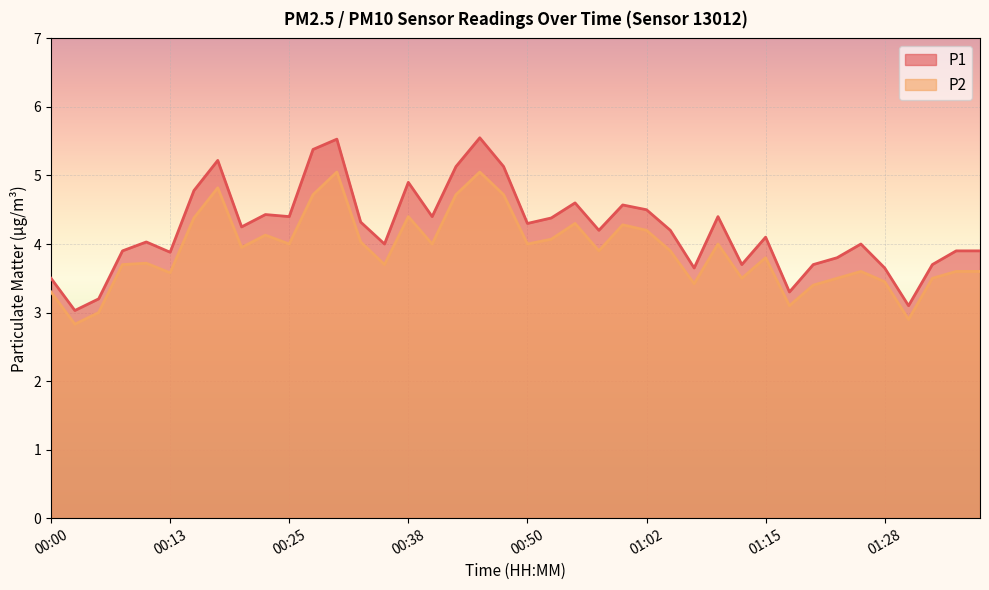

Reading right to left, what are all the values shown in this chart?

P1: 01:38=3.9	01:36=3.9	01:33=3.7	01:31=3.1	01:28=3.6	01:26=4.0	01:23=3.8	01:20=3.7	01:18=3.3	01:15=4.1	01:12=3.7	01:10=4.4	01:07=3.6	01:05=4.2	01:02=4.5	01:00=4.6	00:57=4.2	00:55=4.6	00:52=4.4	00:50=4.3	00:47=5.1	00:45=5.5	00:43=5.1	00:40=4.4	00:38=4.9	00:35=4.0	00:33=4.3	00:30=5.5	00:28=5.4	00:25=4.4	00:23=4.4	00:20=4.2	00:18=5.2	00:15=4.8	00:13=3.9	00:10=4.0	00:08=3.9	00:05=3.2	00:03=3.0	00:00=3.5
P2: 01:38=3.6	01:36=3.6	01:33=3.5	01:31=2.9	01:28=3.5	01:26=3.6	01:23=3.5	01:20=3.4	01:18=3.1	01:15=3.8	01:12=3.5	01:10=4.0	01:07=3.4	01:05=3.9	01:02=4.2	01:00=4.3	00:57=3.9	00:55=4.3	00:52=4.1	00:50=4.0	00:47=4.7	00:45=5.0	00:43=4.7	00:40=4.0	00:38=4.4	00:35=3.7	00:33=4.0	00:30=5.0	00:28=4.7	00:25=4.0	00:23=4.1	00:20=4.0	00:18=4.8	00:15=4.4	00:13=3.6	00:10=3.7	00:08=3.7	00:05=3.0	00:03=2.8	00:00=3.3